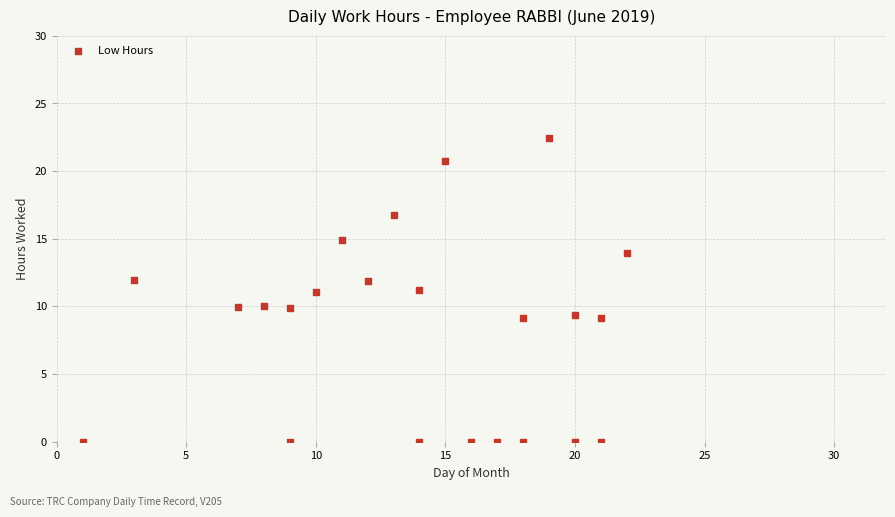

What is the range of X values (max minus min)?

21.0